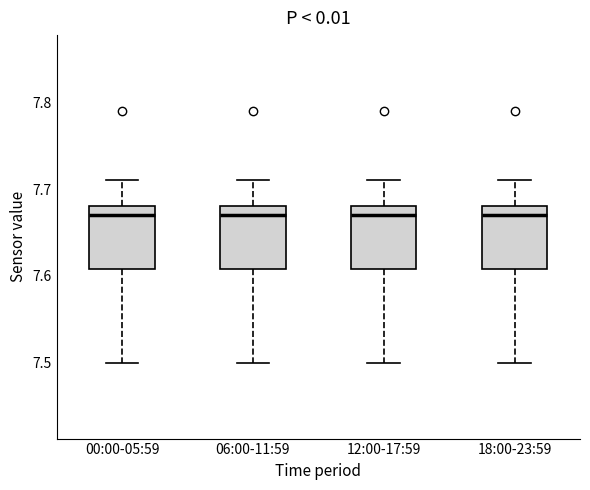

Reading left to right, read every box against the y-axis: the position of its median line, the range the box covers, and the ends of its whiskers. The values are not printed on the chart, so give them approximately, as read against the axis.

00:00-05:59: median 7.67, box 7.61 to 7.68, whiskers 7.50 to 7.71
06:00-11:59: median 7.67, box 7.61 to 7.68, whiskers 7.50 to 7.71
12:00-17:59: median 7.67, box 7.61 to 7.68, whiskers 7.50 to 7.71
18:00-23:59: median 7.67, box 7.61 to 7.68, whiskers 7.50 to 7.71